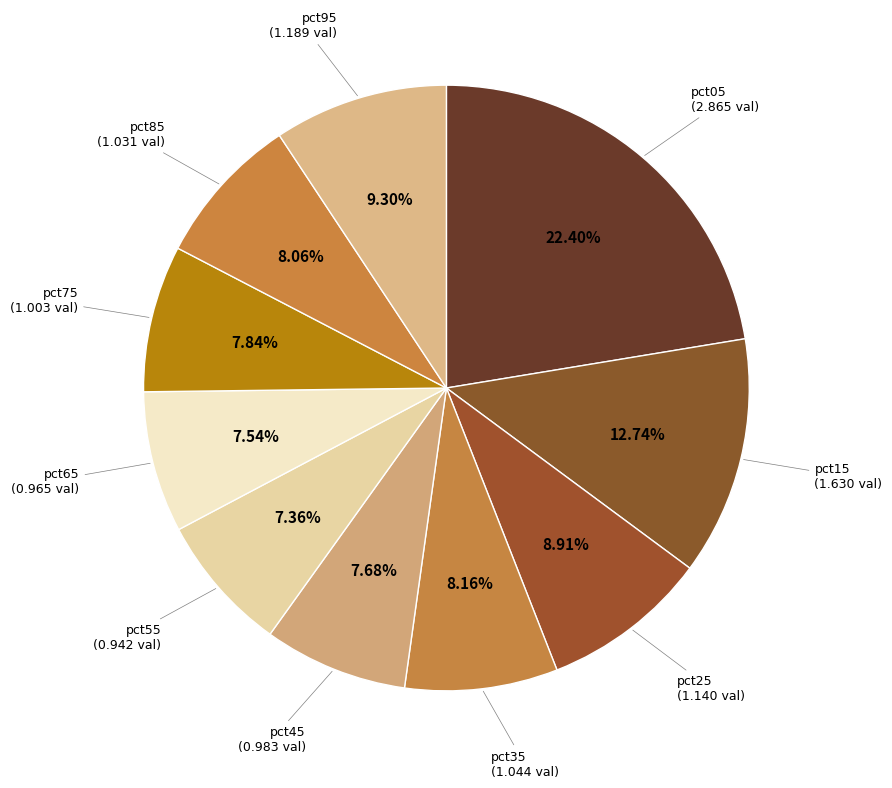

Rank the categories by value from lowest to highest.

pct55, pct65, pct45, pct75, pct85, pct35, pct25, pct95, pct15, pct05